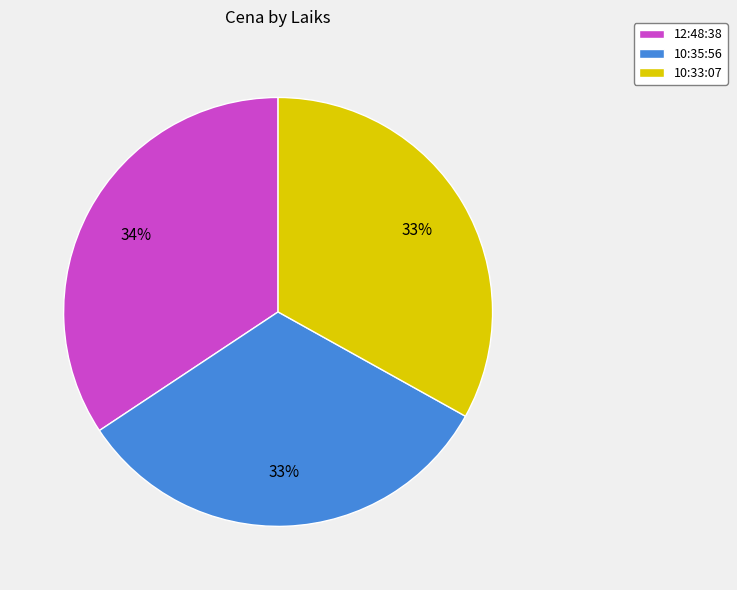

To the nearest percent, what is the average slice percentage?

33%